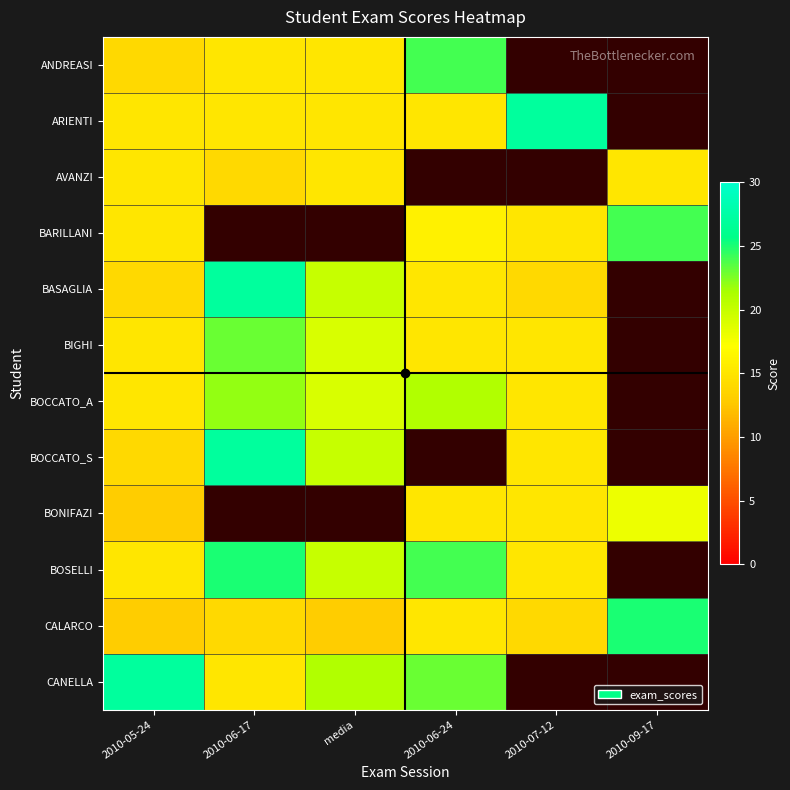

Is it true that CANELLA equals 23.0 at 2010-06-24?

True